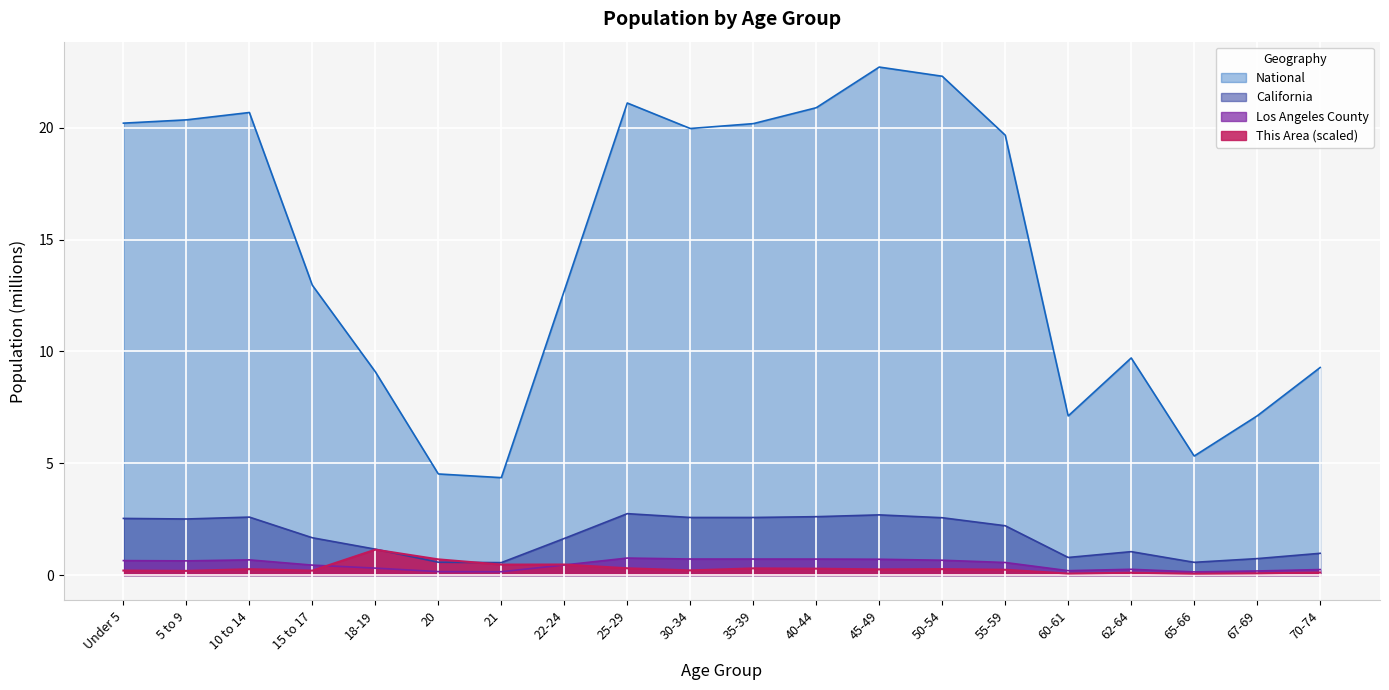

True or false: National has more than 0 points higher than both neighbors.

True